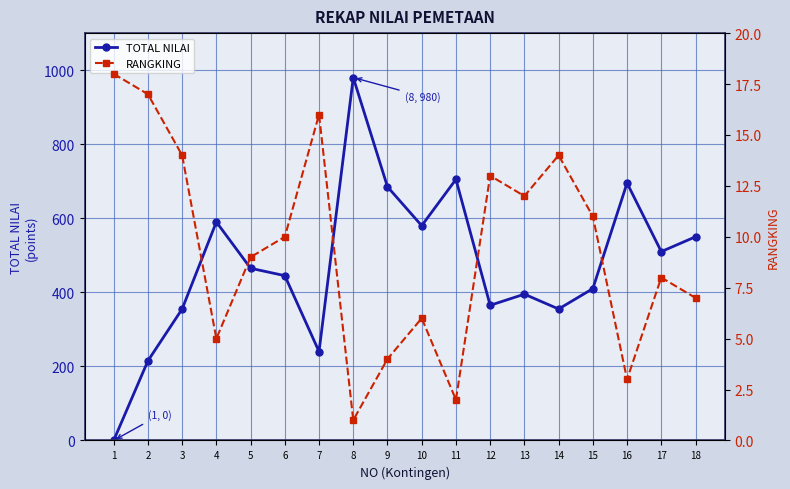

Between 18 and 11, which is larger?

11